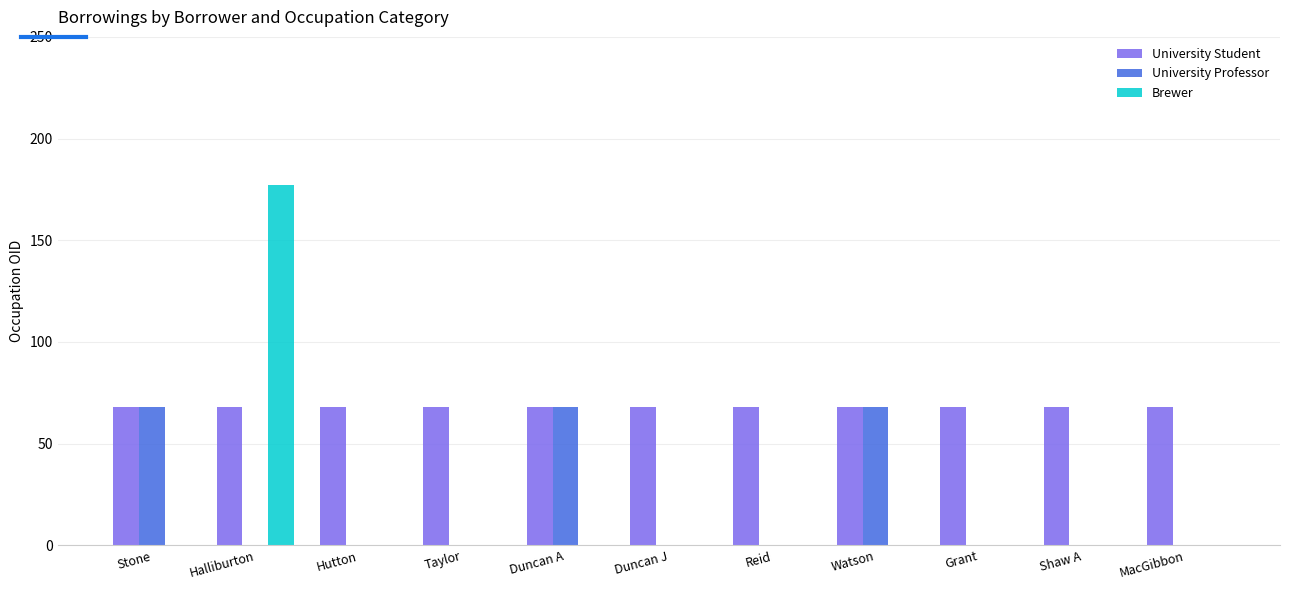

Read the University Student value at Stone.

68